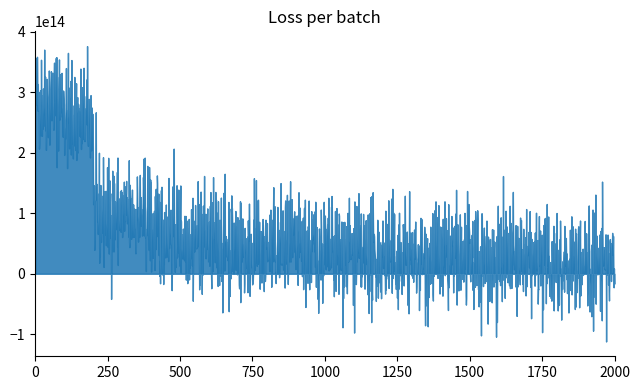

What is the value of the 18th point from the left?

20895398100992